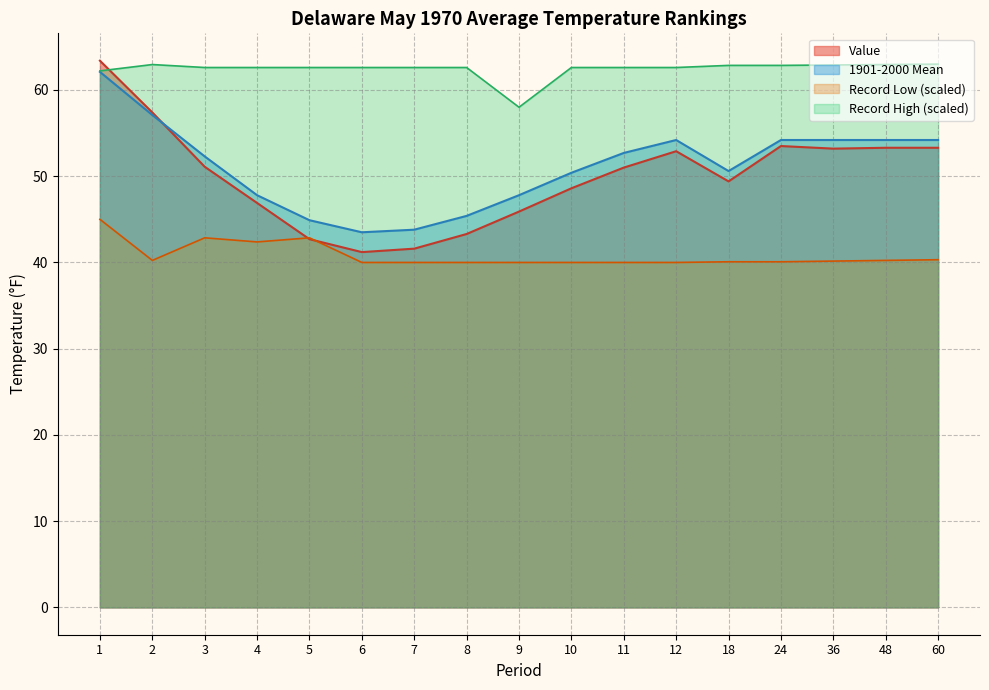

What is the value of the Record Low point at the 7th from the left?

40.0